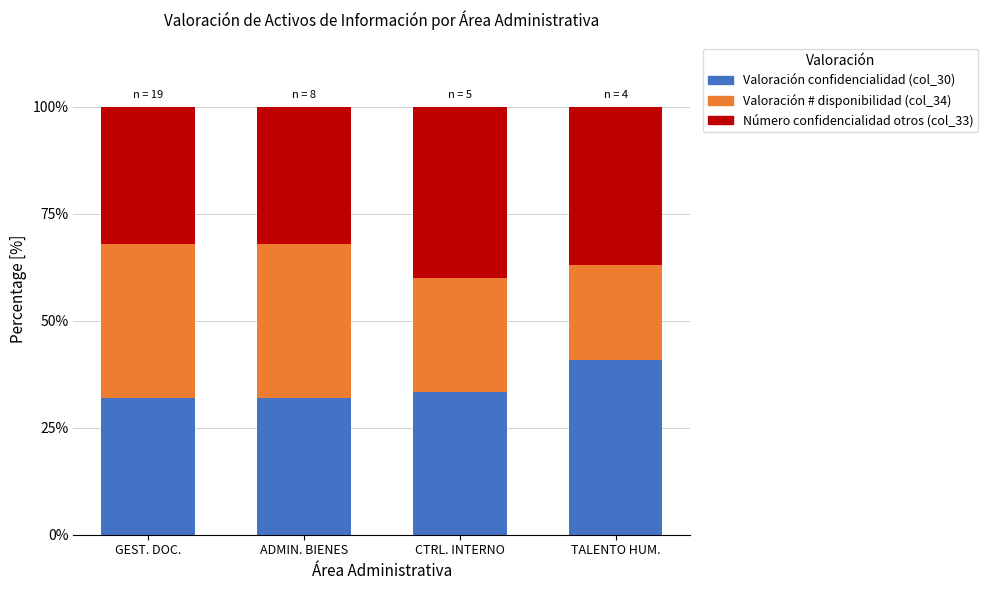

Reading left to right, what are the values for Valoración confidencialidad (col_30)?

GEST. DOC.=32.0	ADMIN. BIENES=32.0	CTRL. INTERNO=33.3	TALENTO HUM.=40.7